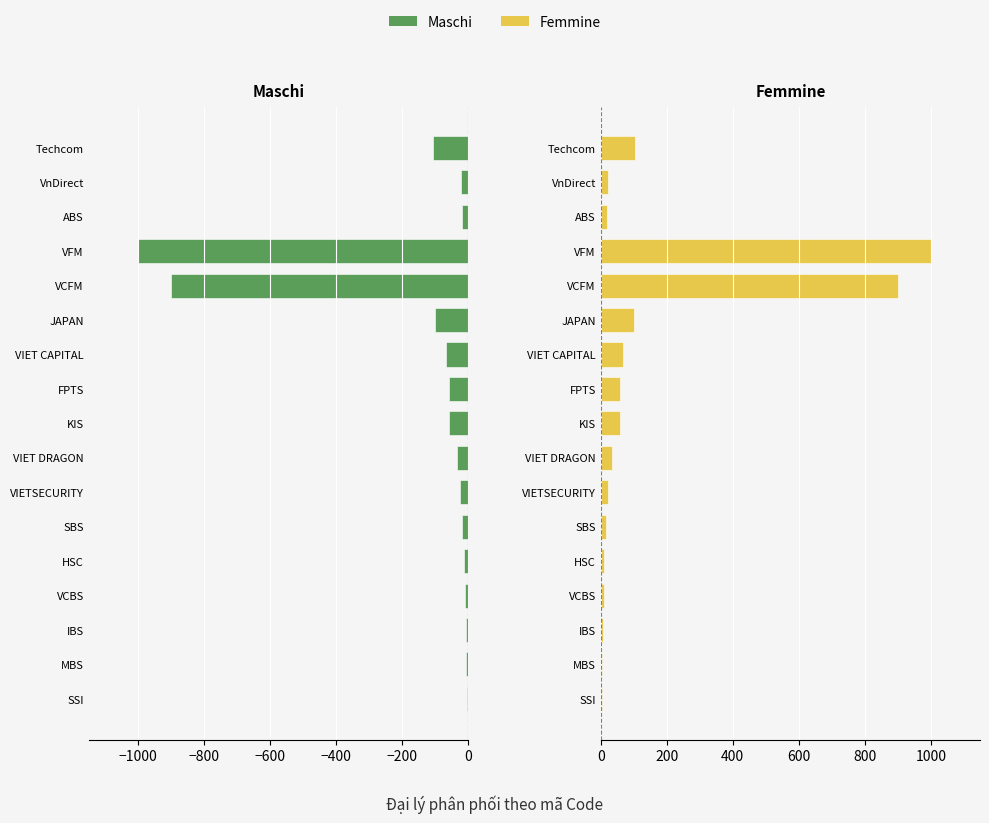

What is the highest value of the Maschi series?

-3